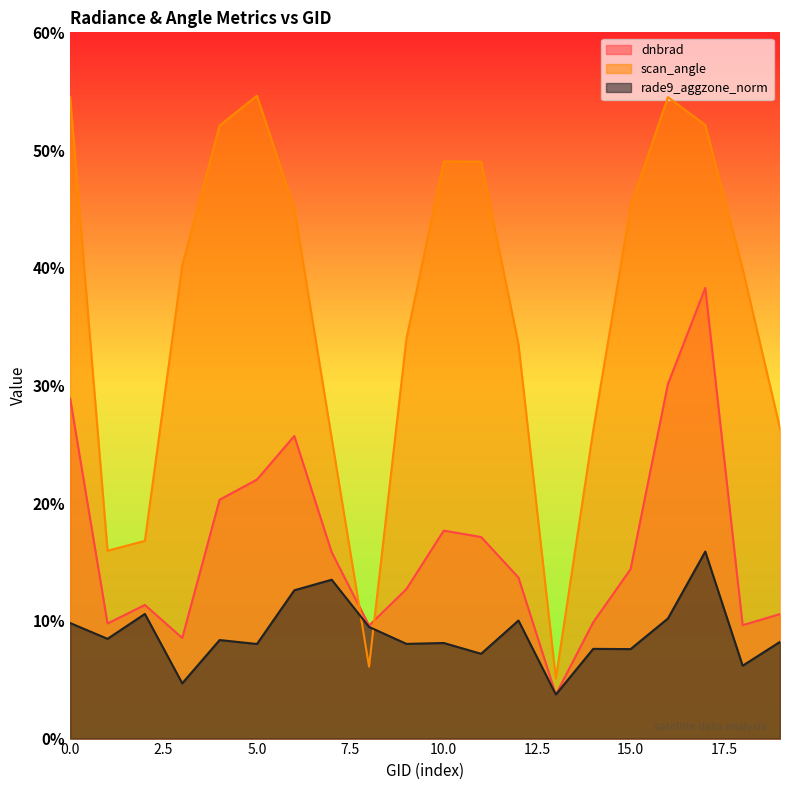

What is the value of the scan_angle point at the 2nd from the left?

16.0